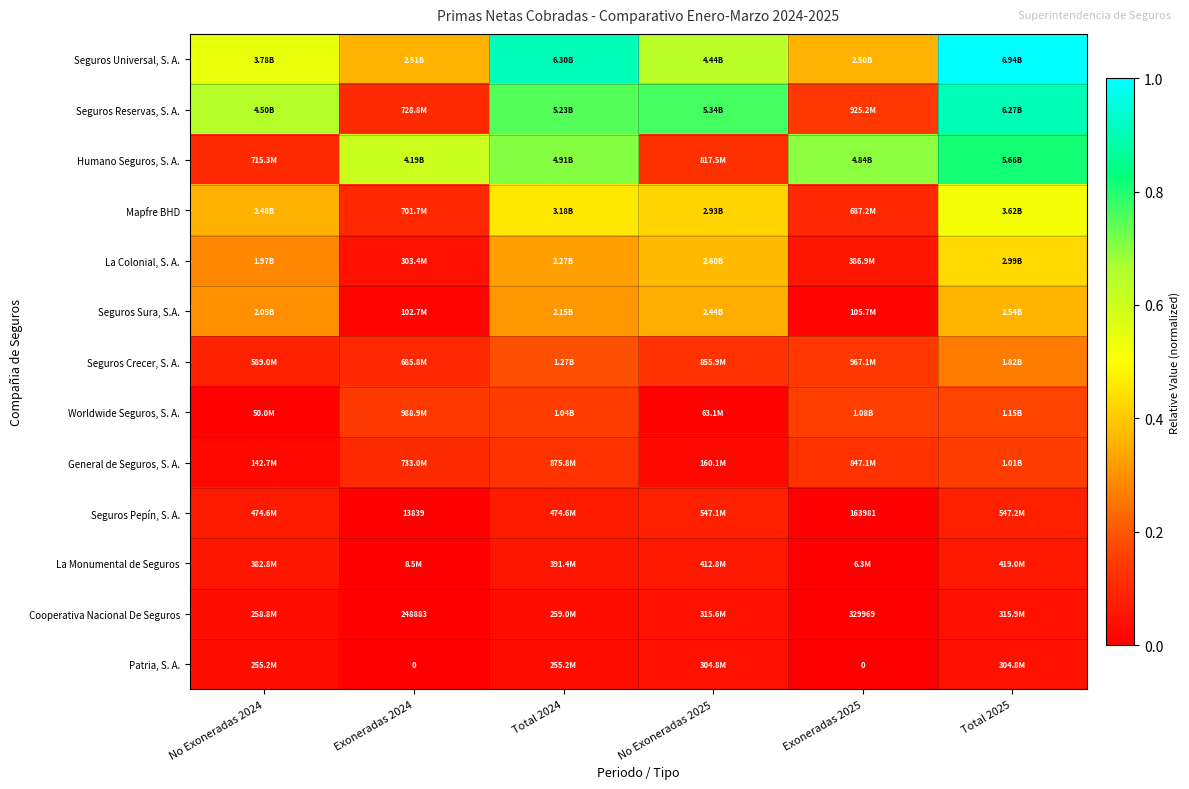

Is the value of Seguros Sura, S.A. at No Exoneradas 2024 greater than the value of Patria, S. A. at Exoneradas 2024?

Yes